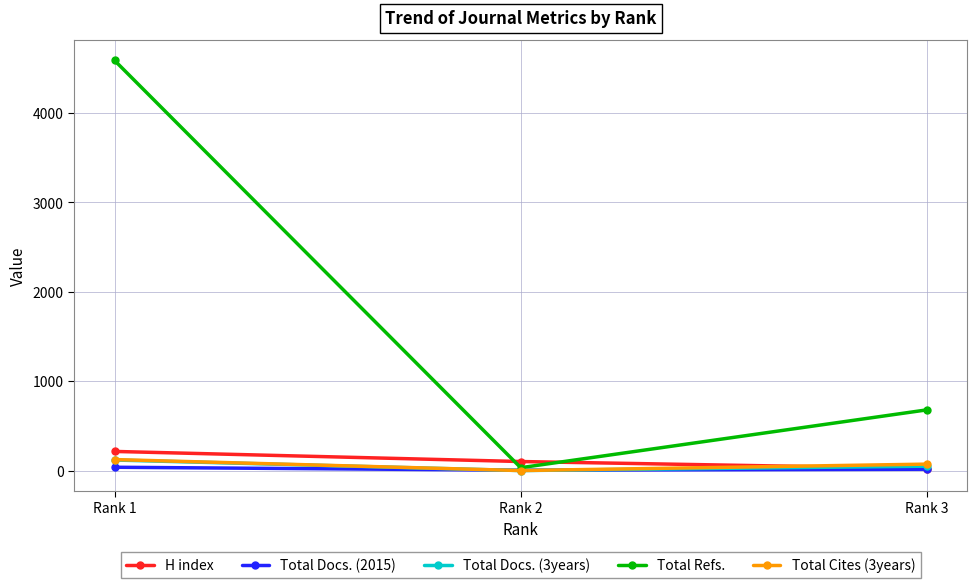

What are all the series names shown in the legend?

H index, Total Docs. (2015), Total Docs. (3years), Total Refs., Total Cites (3years)